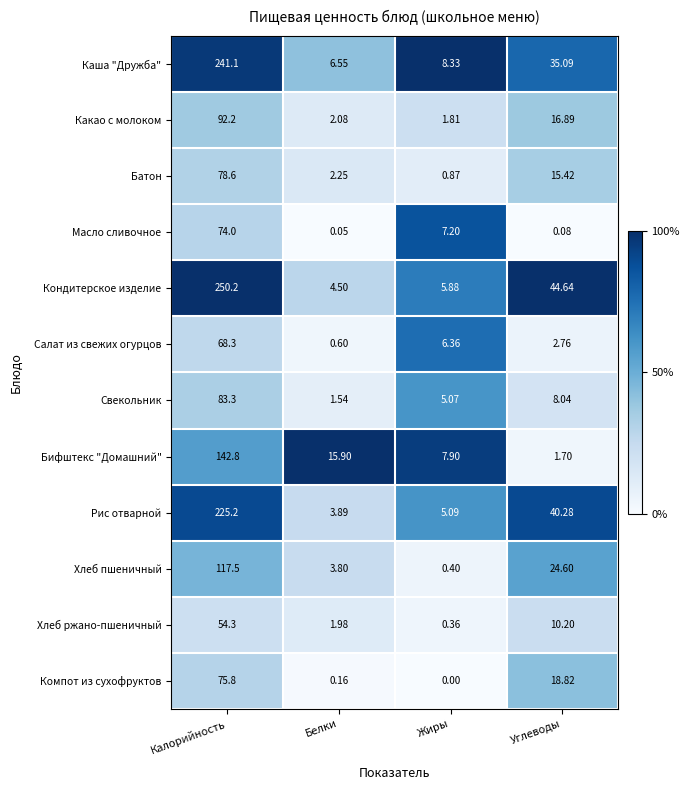

Rank the series at Белки from highest to lowest value.

Бифштекс "Домашний", Каша "Дружба", Кондитерское изделие, Рис отварной, Хлеб пшеничный, Батон, Какао с молоком, Хлеб ржано-пшеничный, Свекольник, Салат из свежих огурцов, Компот из сухофруктов, Масло сливочное